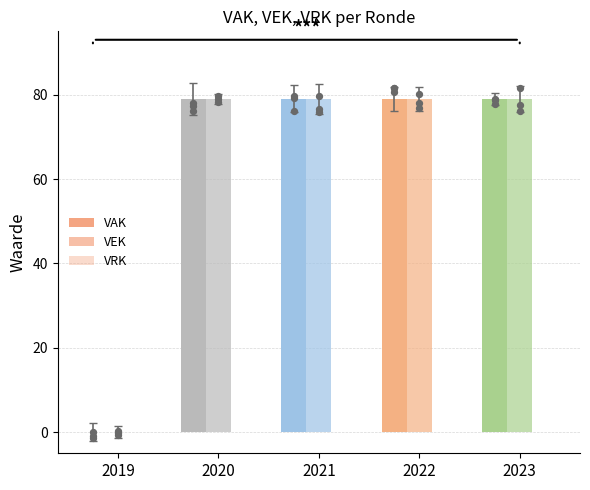

What are all the series names shown in the legend?

VAK, VEK, VRK